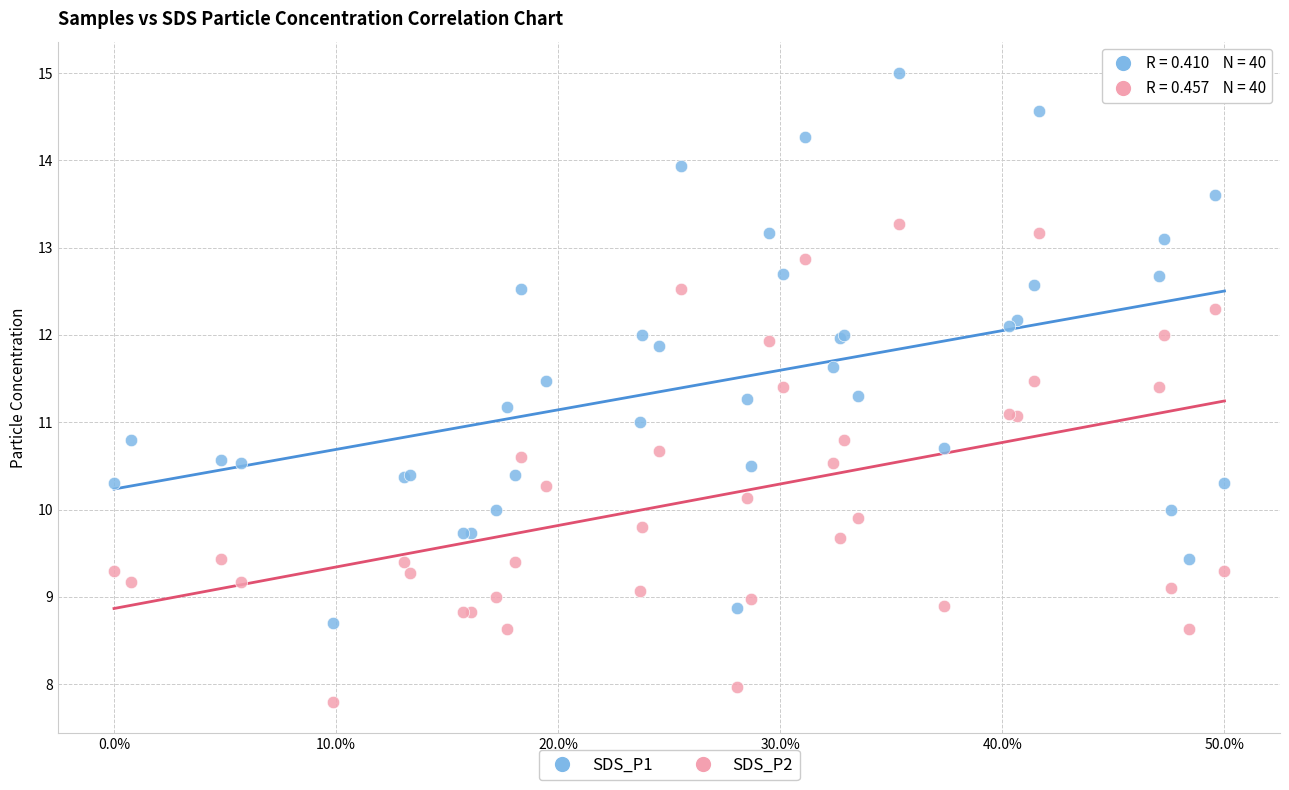

Which series has the largest Y range (max minus min)?

SDS_P1